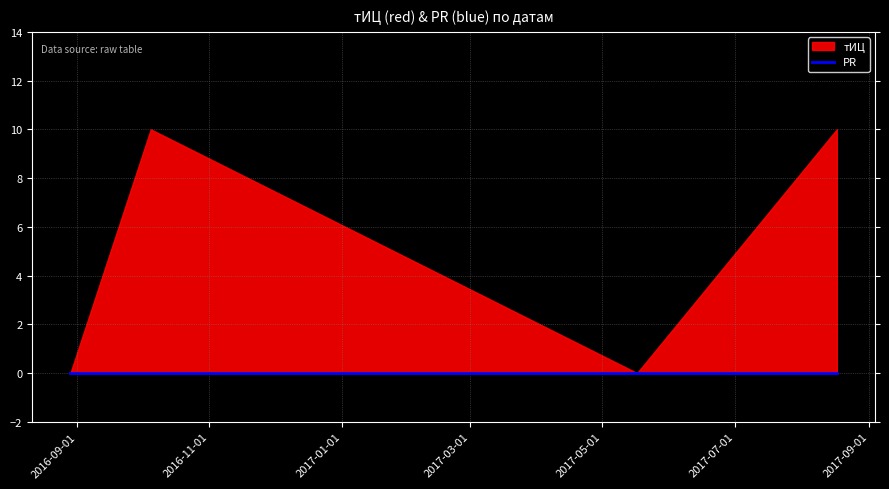

Which series has the largest total across all categories?

тИЦ